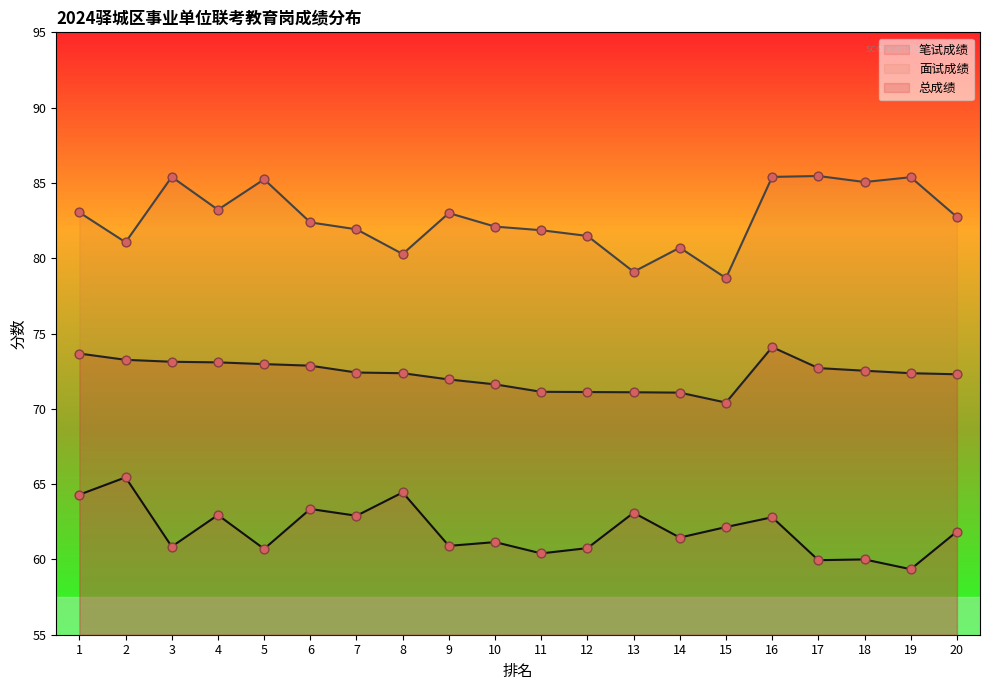

Which series contains the highest Y value?

面试成绩